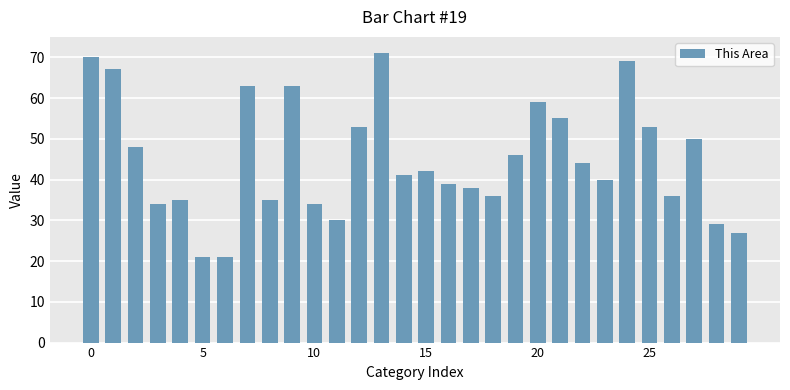

What is the difference between the maximum and minimum values?

50